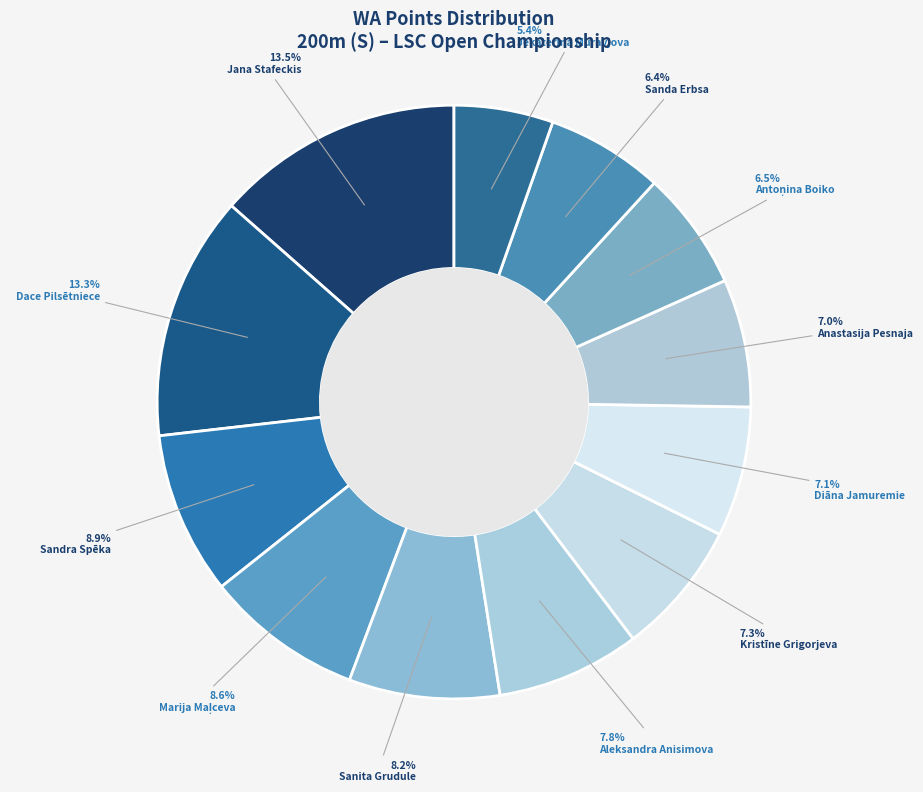

Is the sum of Sanda Erbsa and Antoņina Boiko greater than half?

No